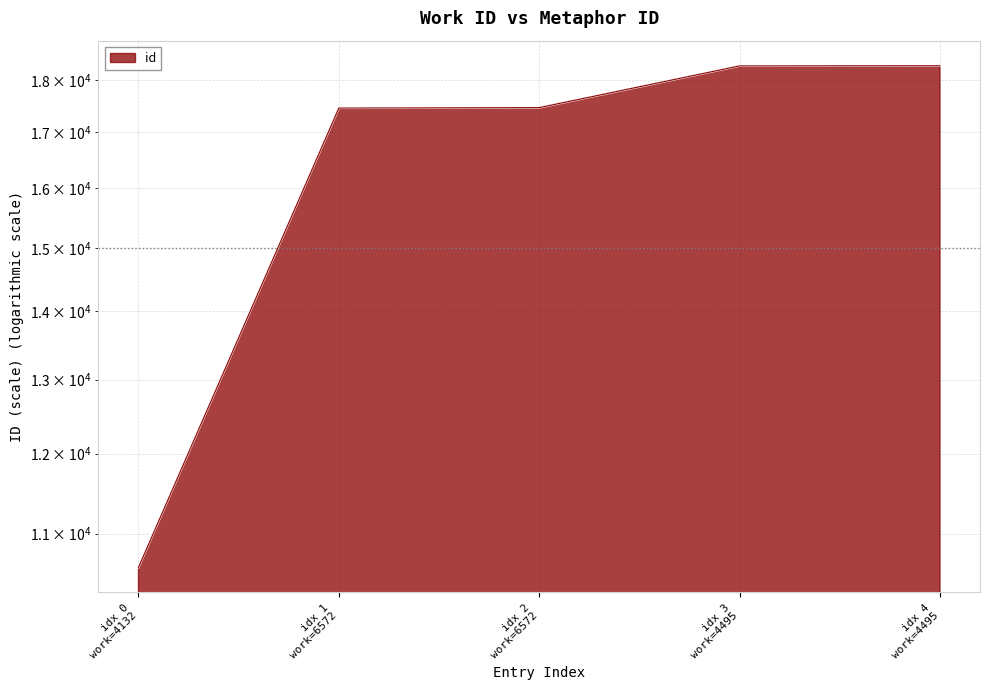

What is the label of the 2nd point from the left?

idx 1 work=6572